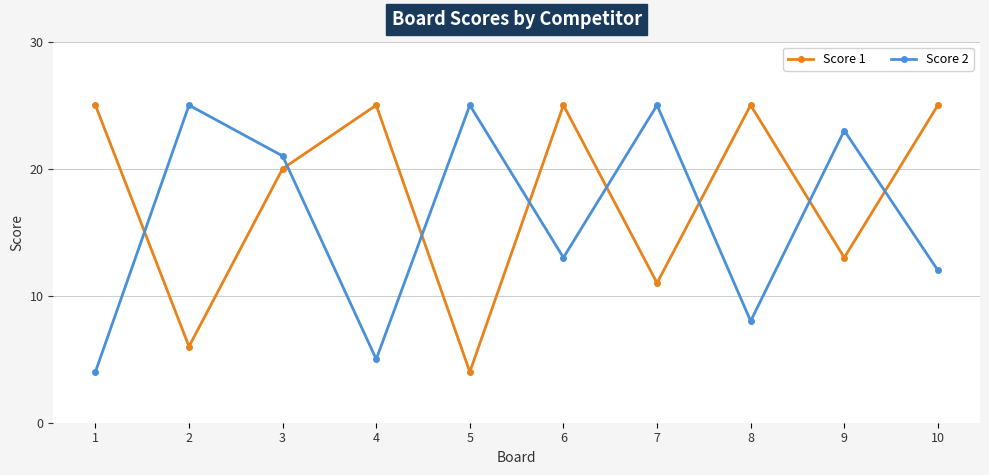

What is the lowest value of the Score 1 series?

4